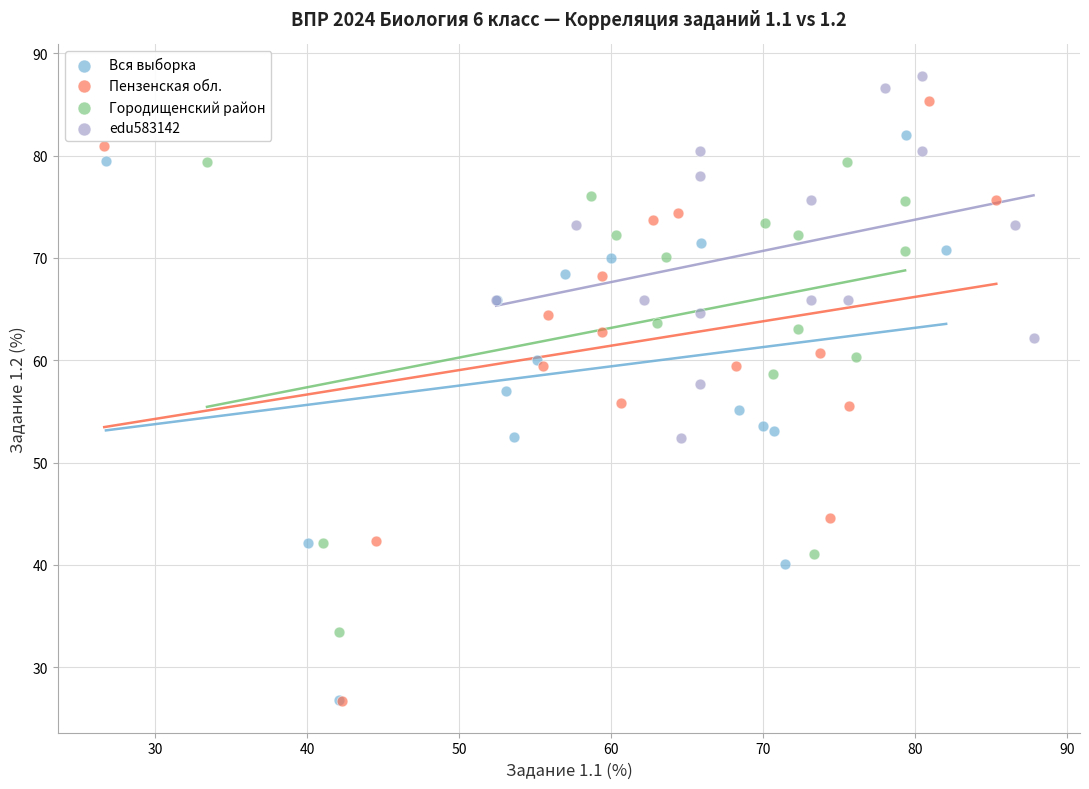

Which series has the widest spread of Y values?

Пензенская обл.